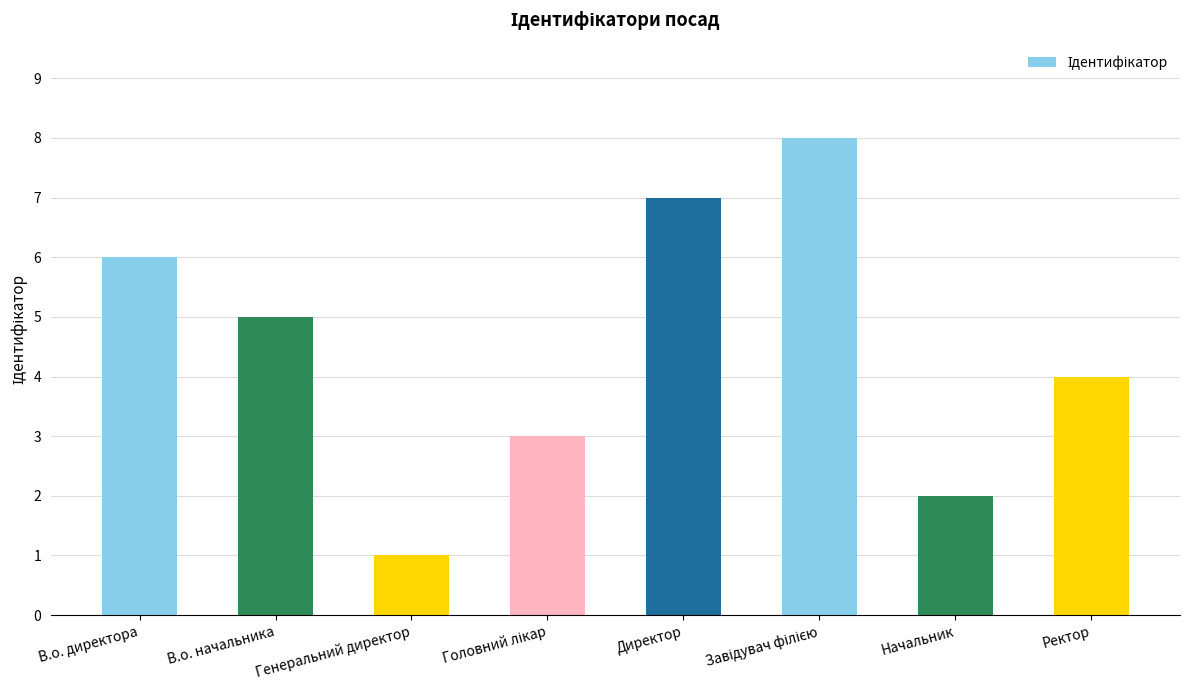

Between Директор and Начальник, which is larger?

Директор